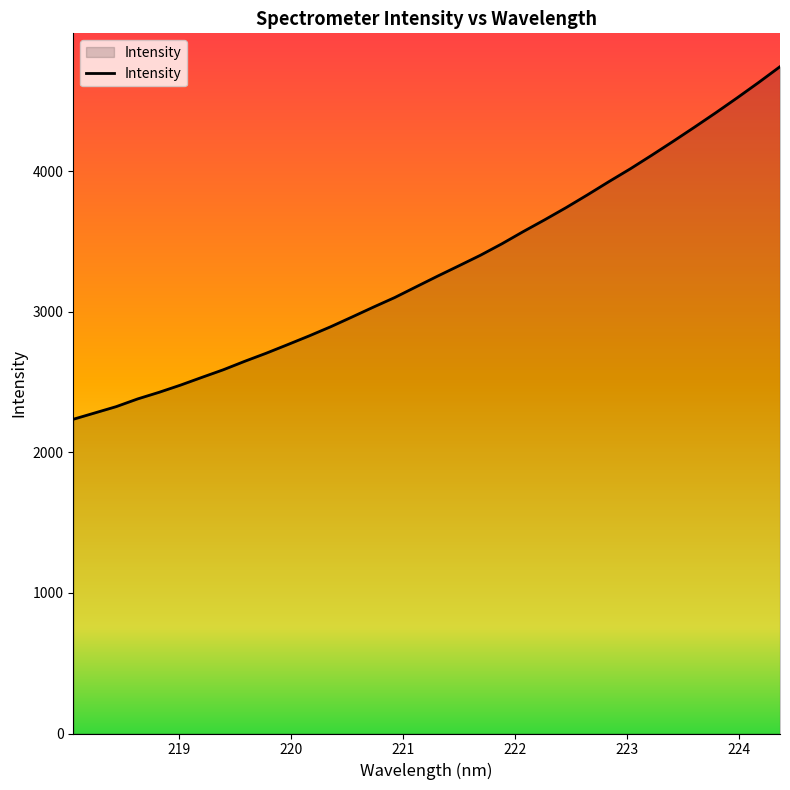

What is the minimum value shown in the chart?

2236.1